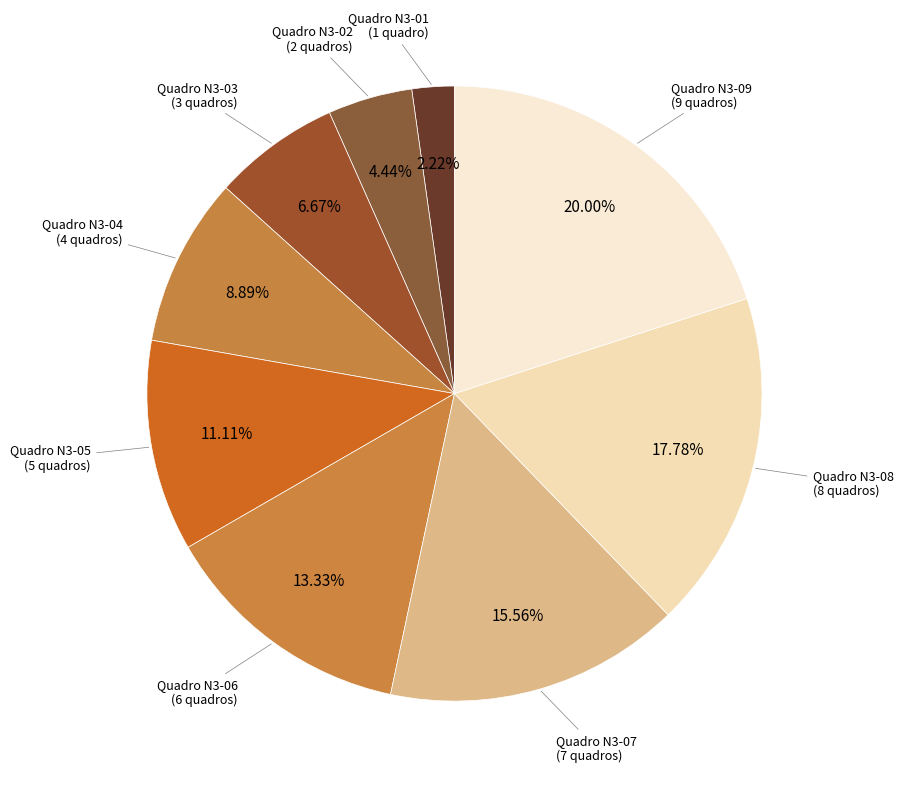

Is there any slice that represents more than half of the pie?

No